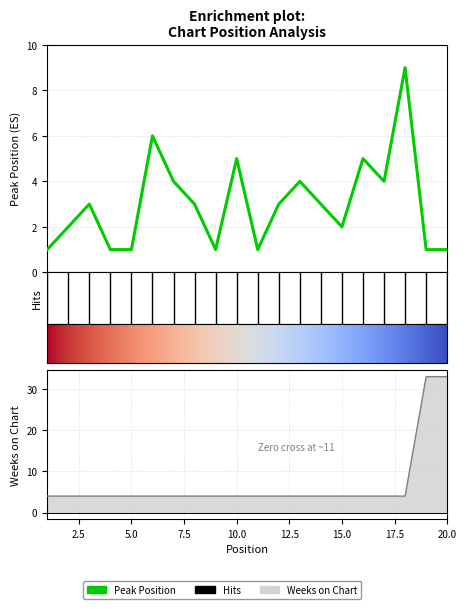

What is the difference between the maximum and minimum values in the Weeks on Chart series?

29